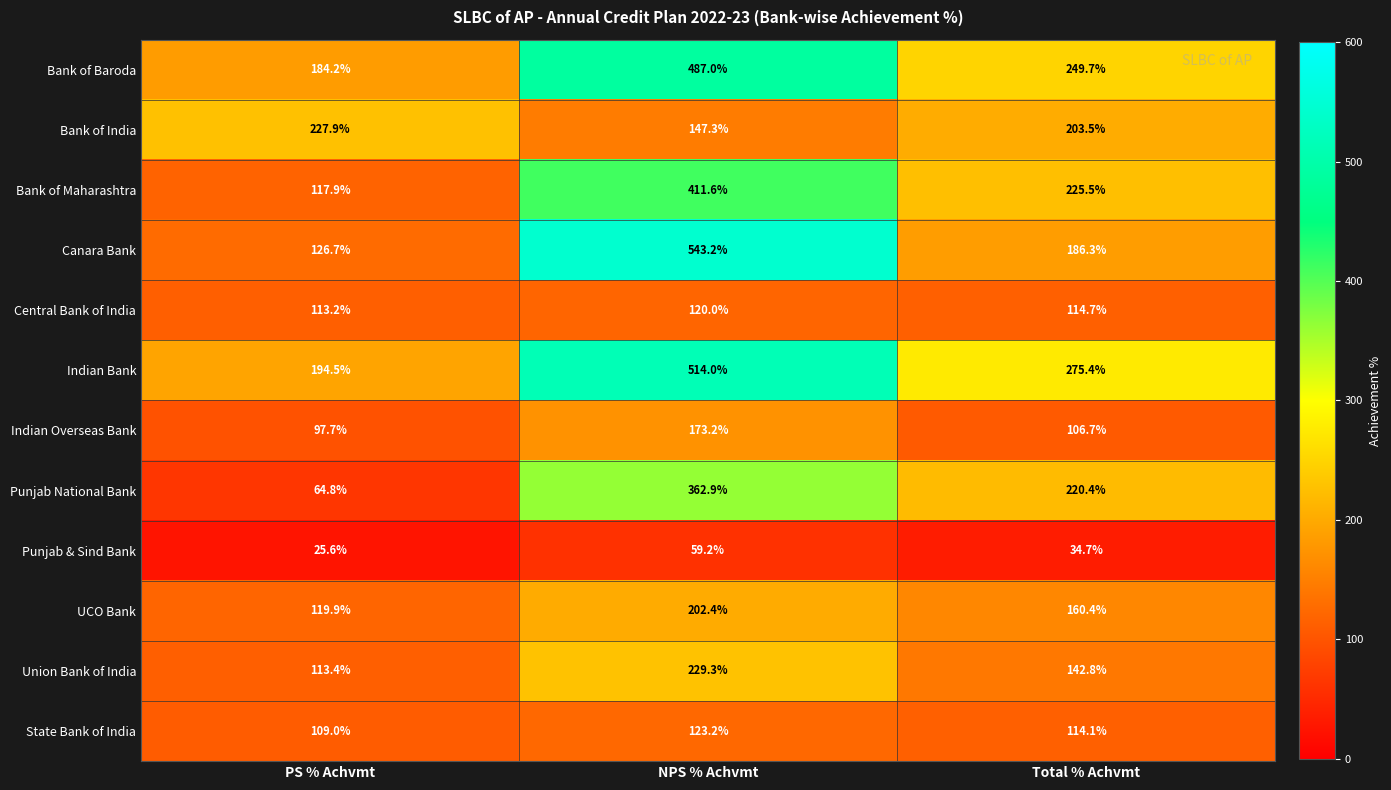

Where does the Punjab National Bank series first go above 220?

NPS % Achvmt